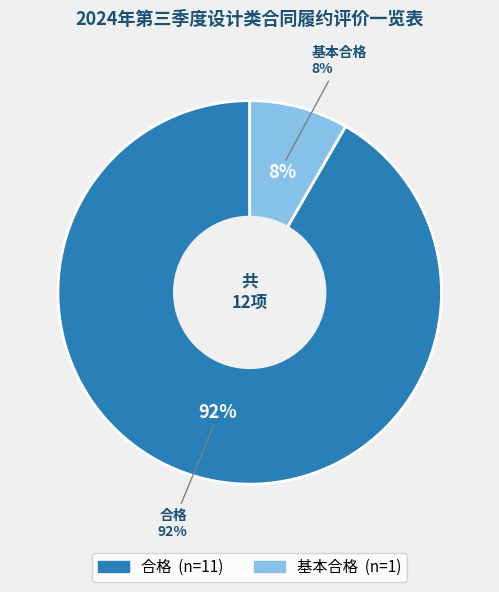

What is the smallest slice in the pie chart?

基本合格